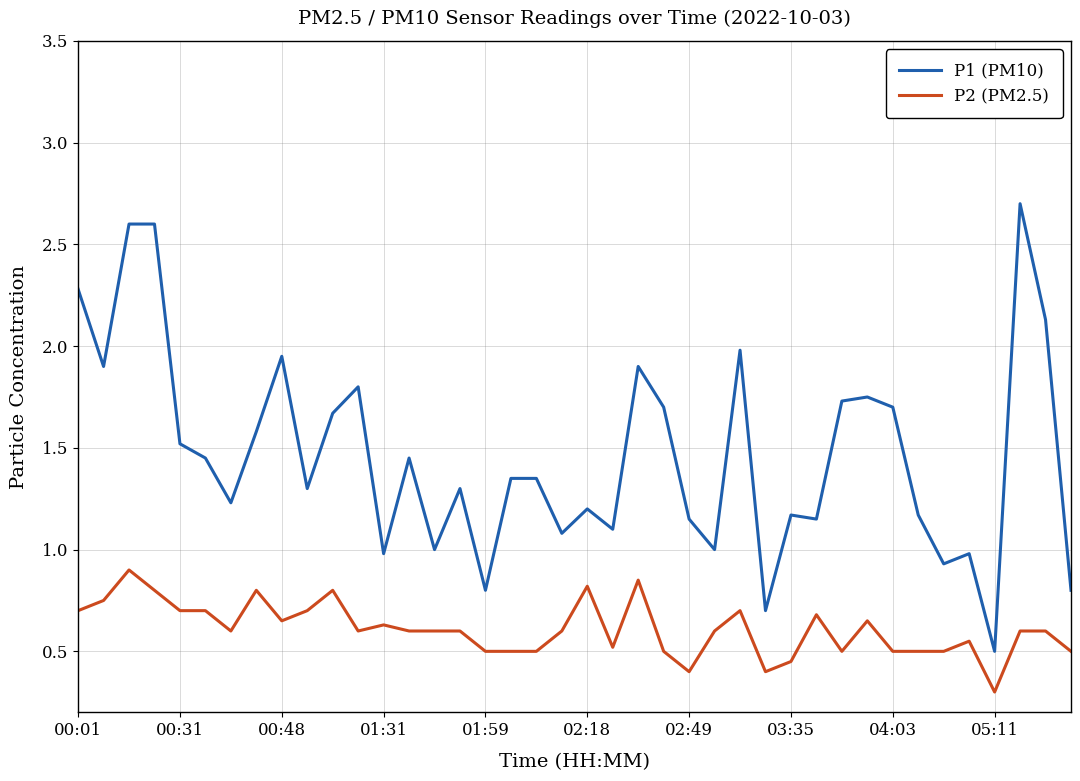

What is the maximum value shown in the chart?

2.7